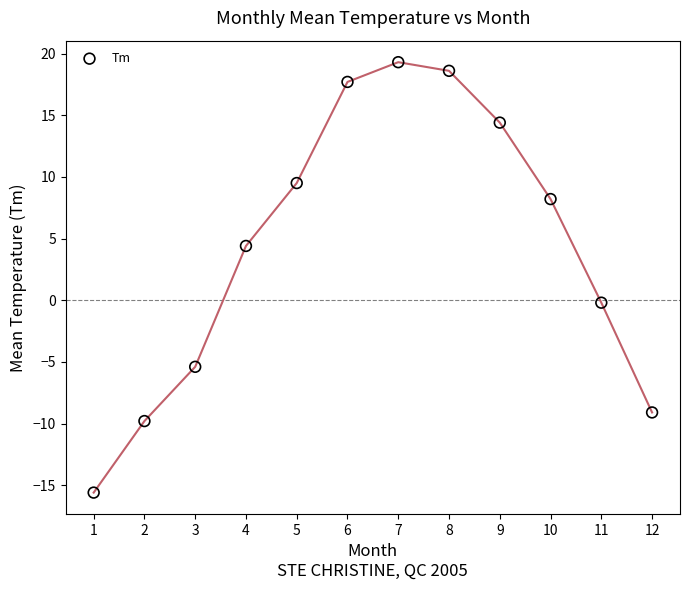

What is the range of Y values (max minus min)?

34.9